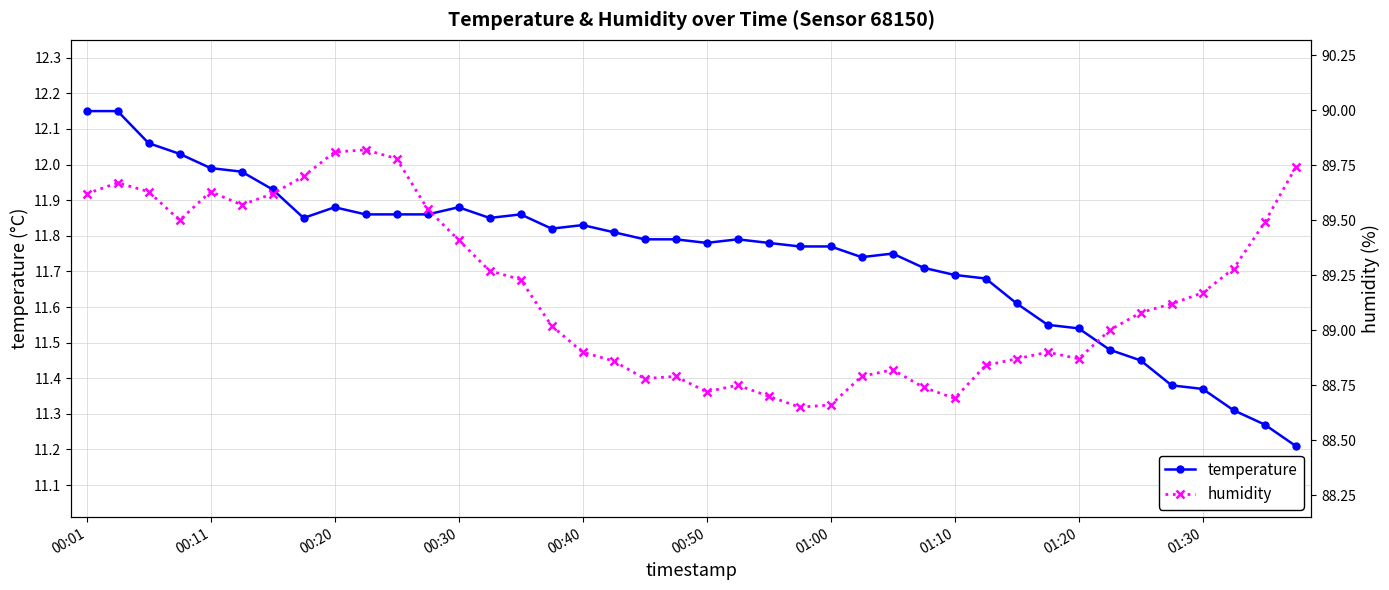

True or false: temperature has more than 1 points higher than both neighbors.

True